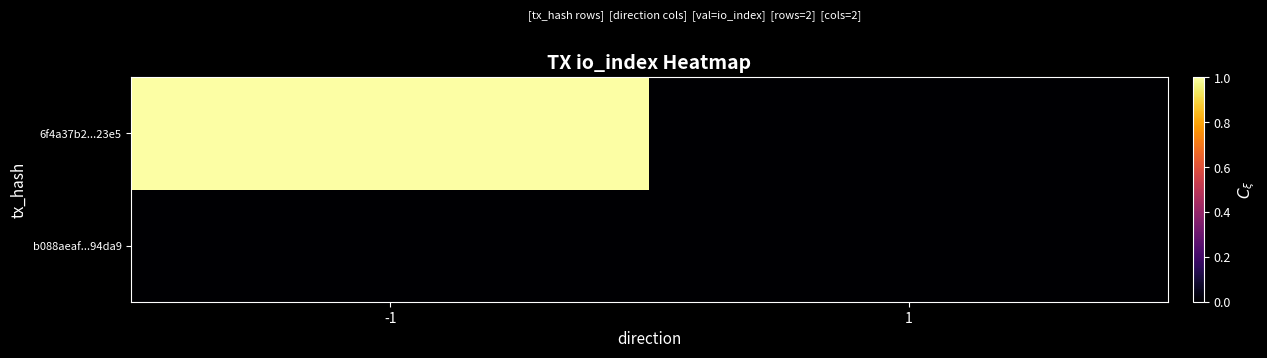

Reading left to right, list all the values displayed in this chart.

b088aeaf...94da9: -1=0	1=0
6f4a37b2...23e5: -1=1	1=0